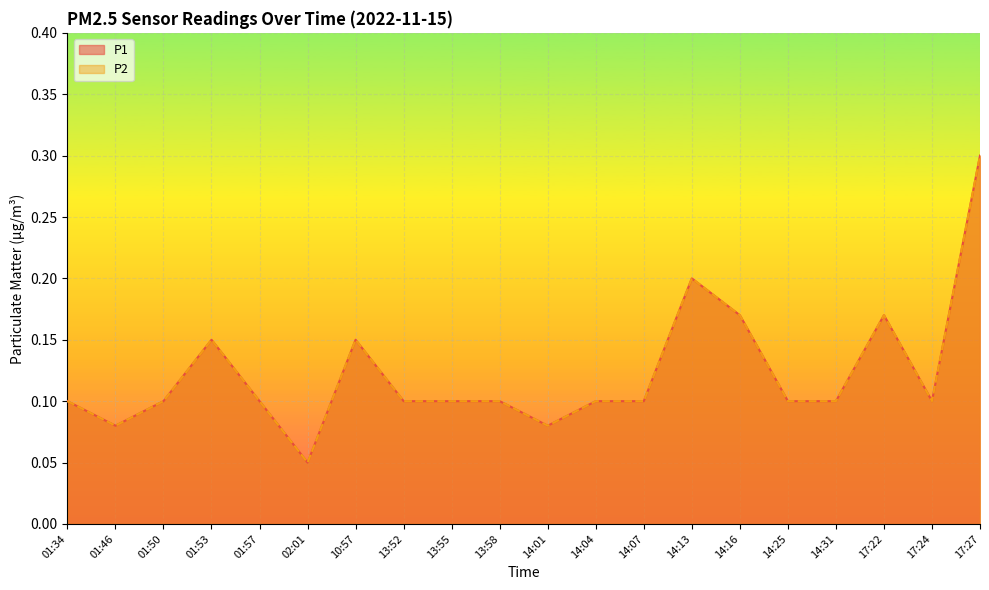

What is the label of the 3rd point from the left?

01:50